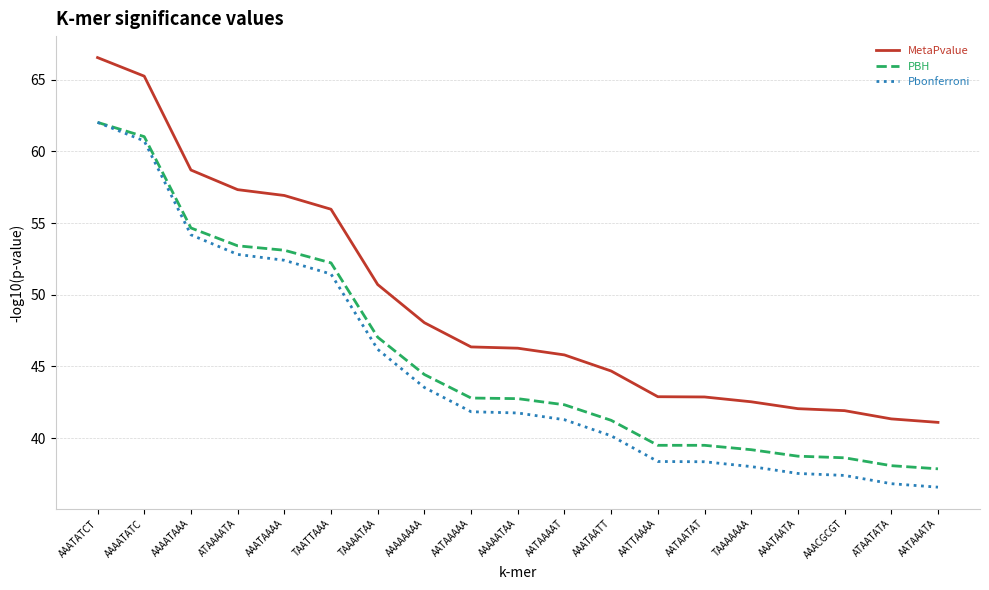

Rank the series by their average value, from highest to lowest.

MetaPvalue, PBH, Pbonferroni